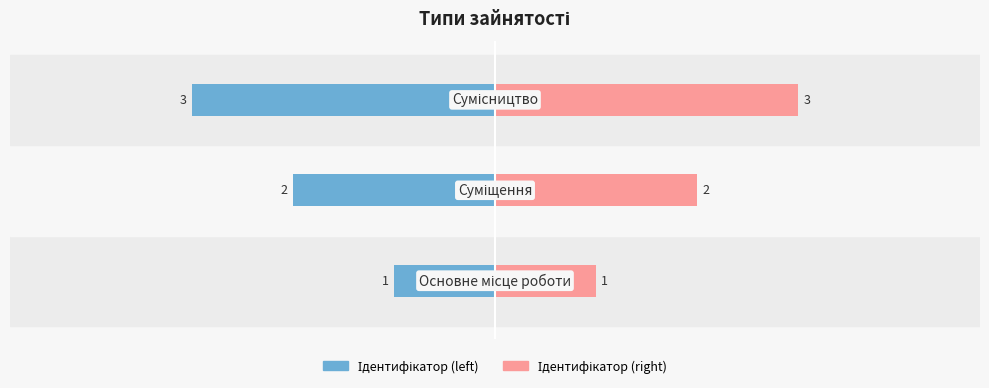

Which series has the widest spread of values?

Ідентифікатор (left)